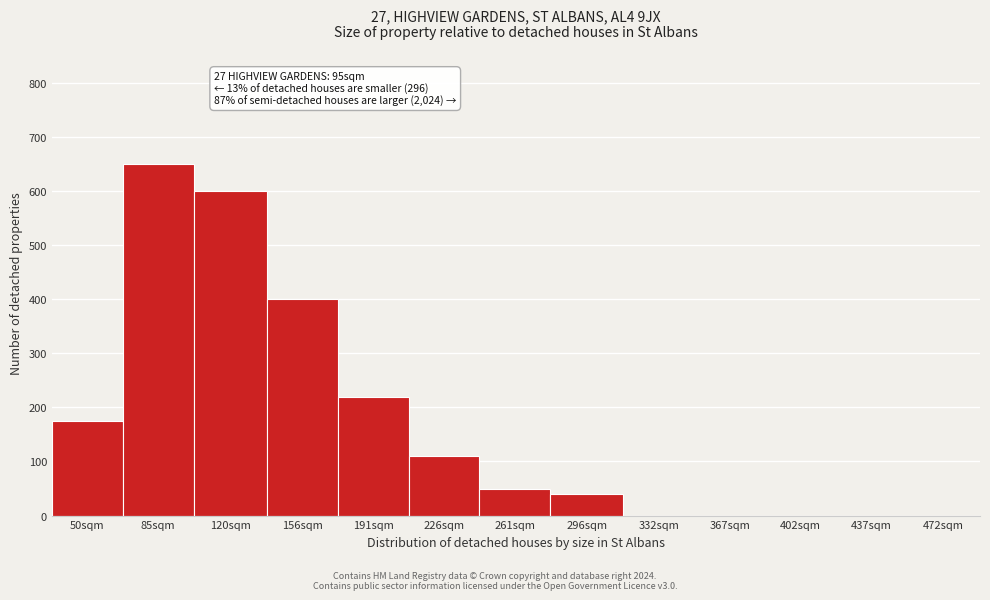

Reading right to left, extract all data points from this chart.

472sqm=0	437sqm=0	402sqm=0	367sqm=0	332sqm=0	296sqm=40	261sqm=50	226sqm=110	191sqm=220	156sqm=400	120sqm=600	85sqm=650	50sqm=175